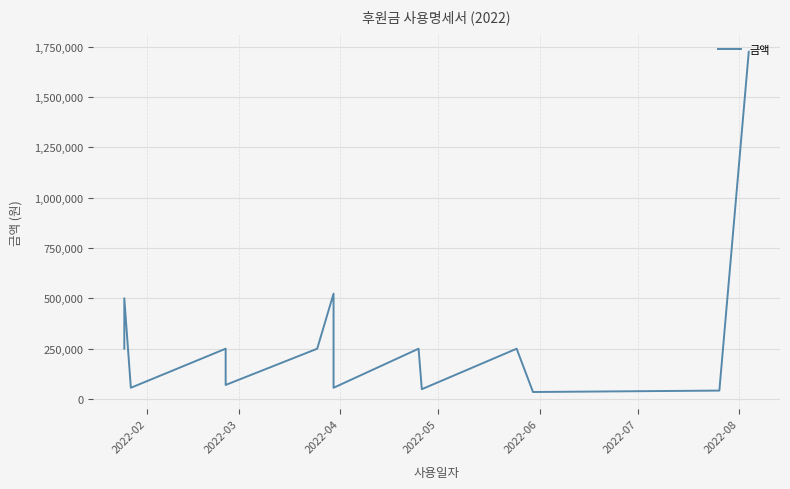

Which has a higher value, 2022-02 or 2022-05?

2022-02